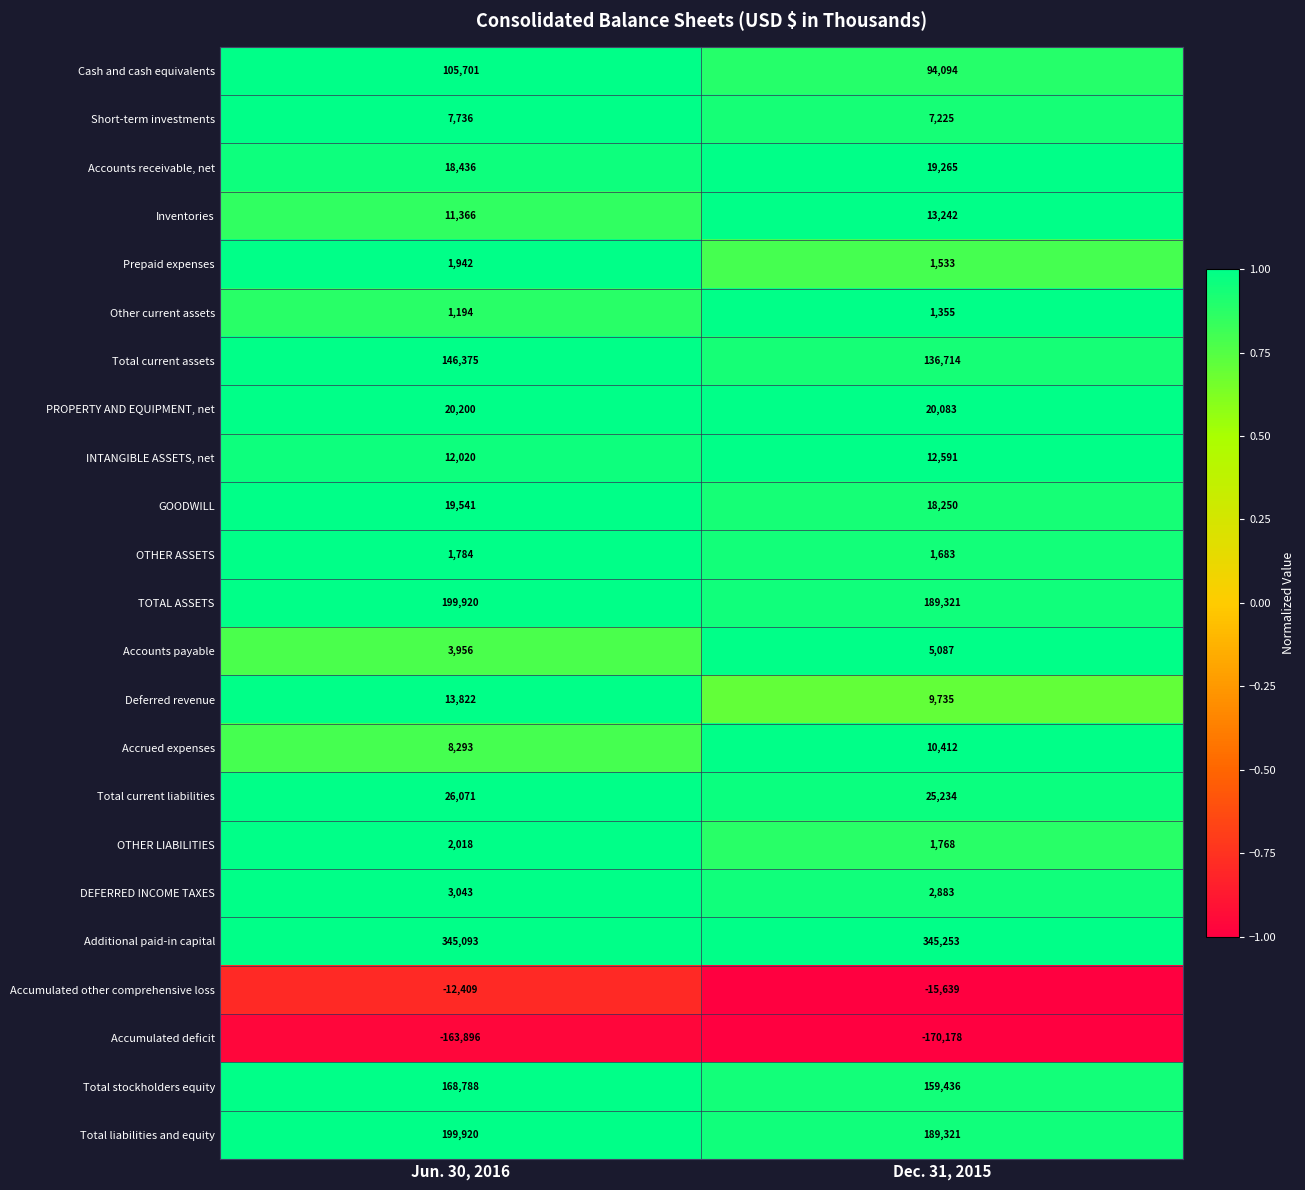

What is the maximum value for Other current assets?

1355